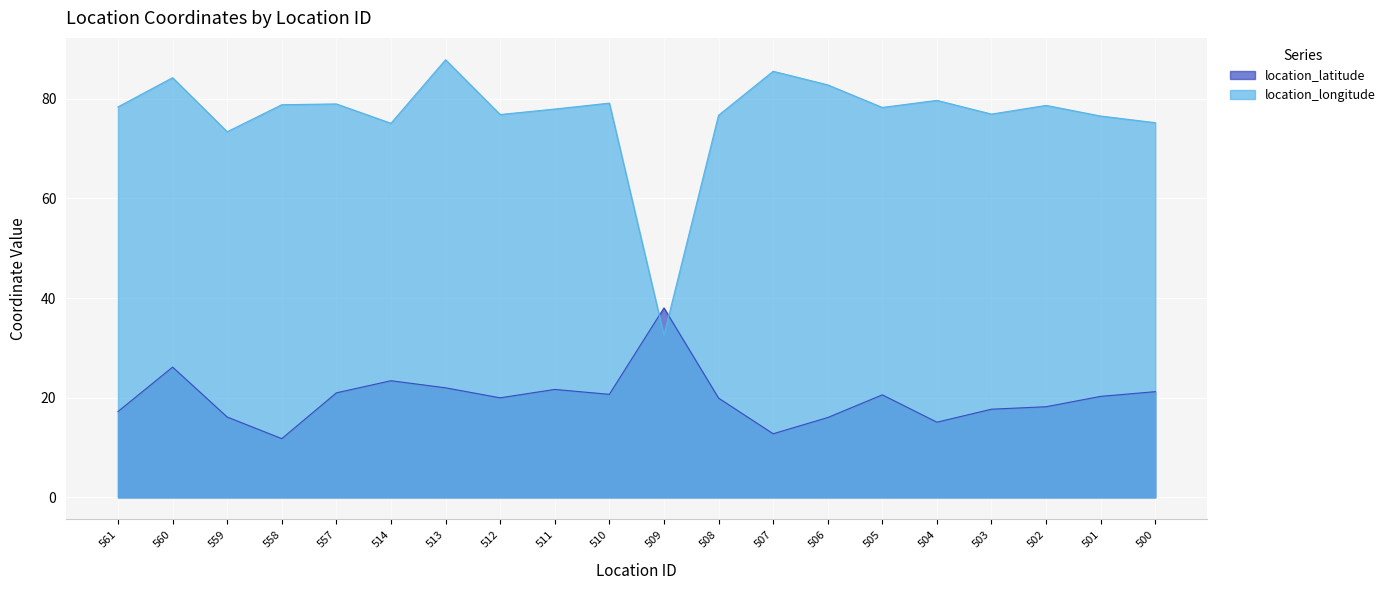

Where do location_latitude and location_longitude first cross each other?

510 and 509